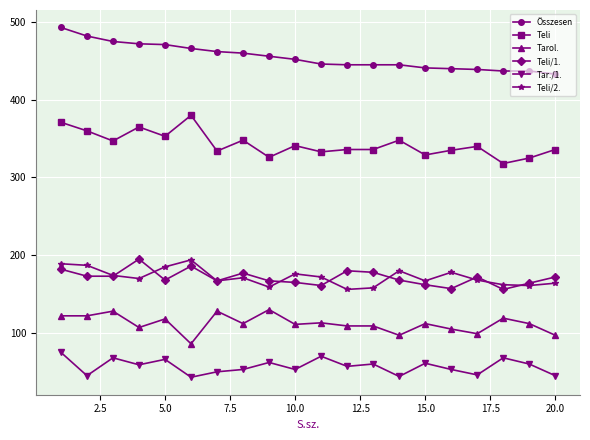

What is the value of the Teli point at the 16th from the left?

335